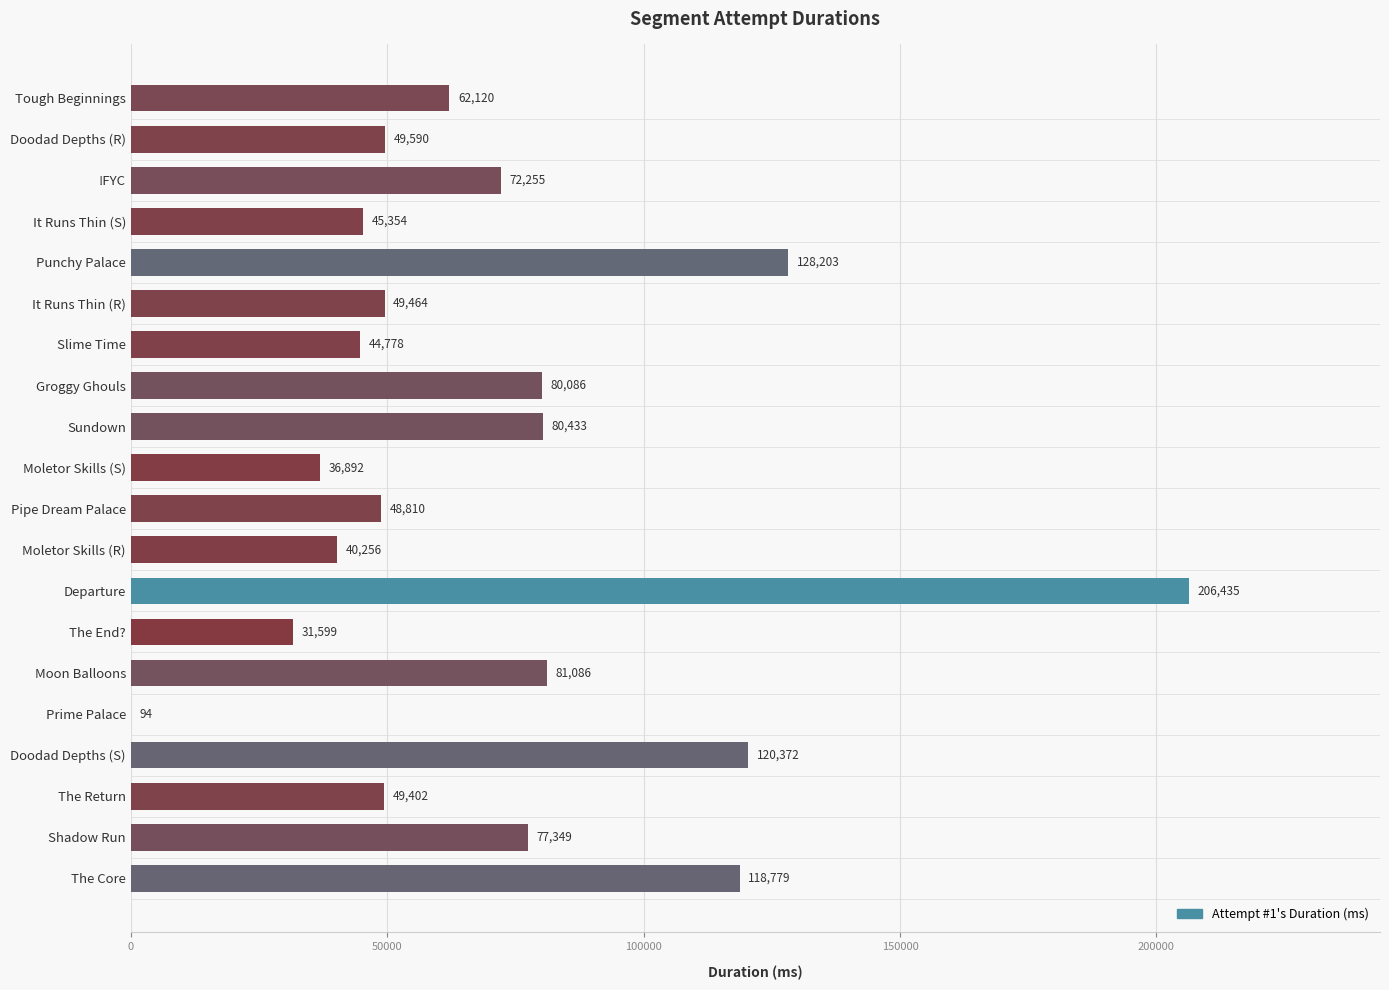

Reading bottom to top, list all the values displayed in this chart.

The Core=118779	Shadow Run=77349	The Return=49402	Doodad Depths (S)=120372	Prime Palace=94	Moon Balloons=81086	The End?=31599	Departure=206435	Moletor Skills (R)=40256	Pipe Dream Palace=48810	Moletor Skills (S)=36892	Sundown=80433	Groggy Ghouls=80086	Slime Time=44778	It Runs Thin (R)=49464	Punchy Palace=128203	It Runs Thin (S)=45354	!FYC=72255	Doodad Depths (R)=49590	Tough Beginnings=62120